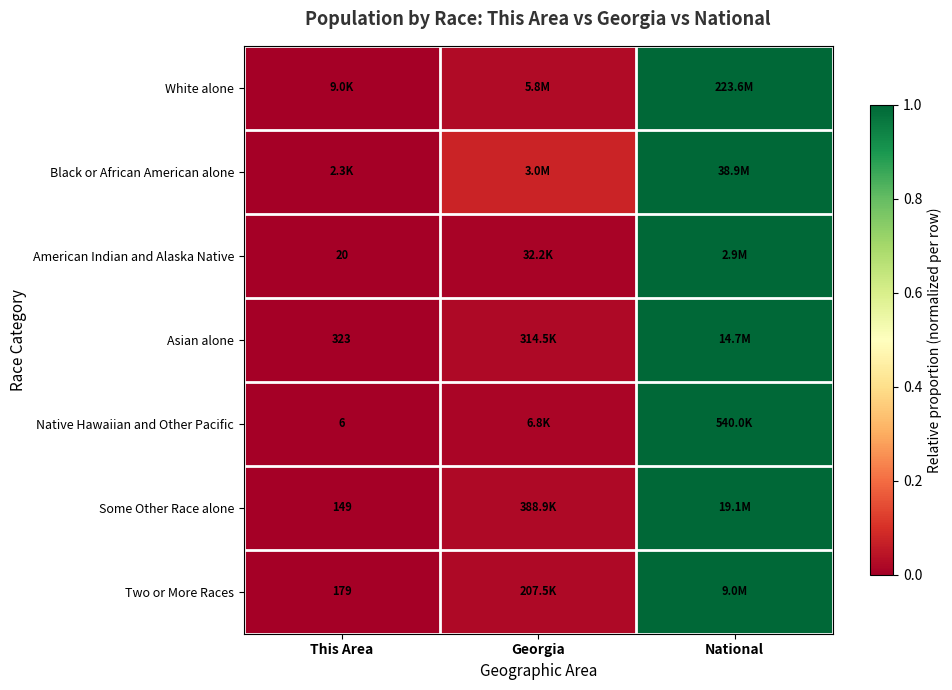

Is the value of Native Hawaiian and Other Pacific at This Area greater than the value of Asian alone at This Area?

No